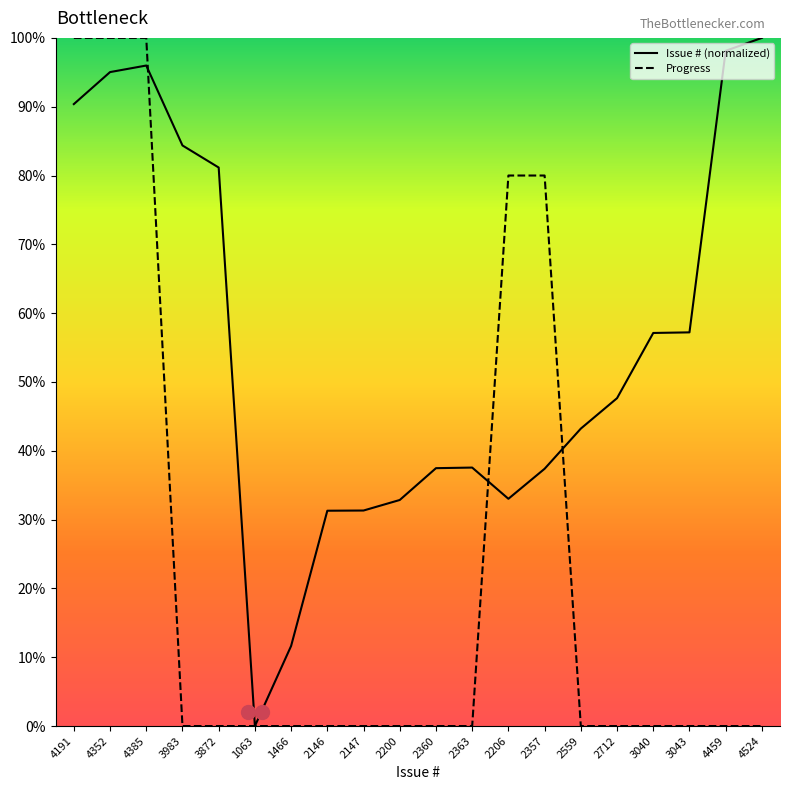

Does the chart display data point markers on the line(s)?

No